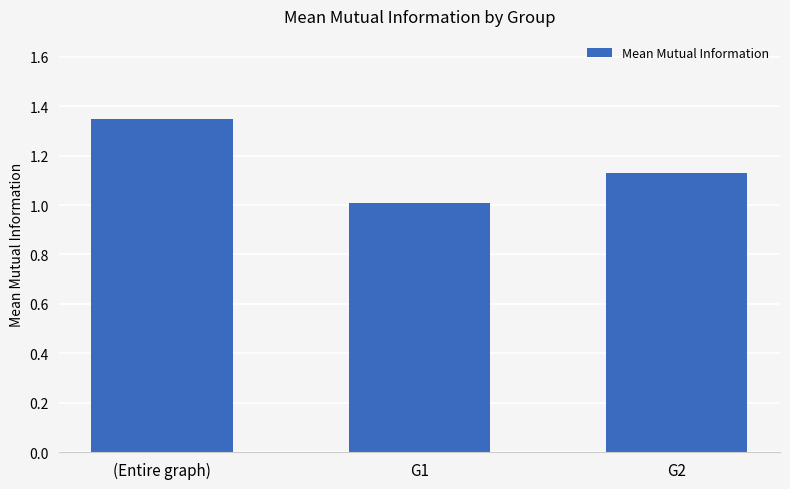

What is the label of the 3rd bar from the left?

G2